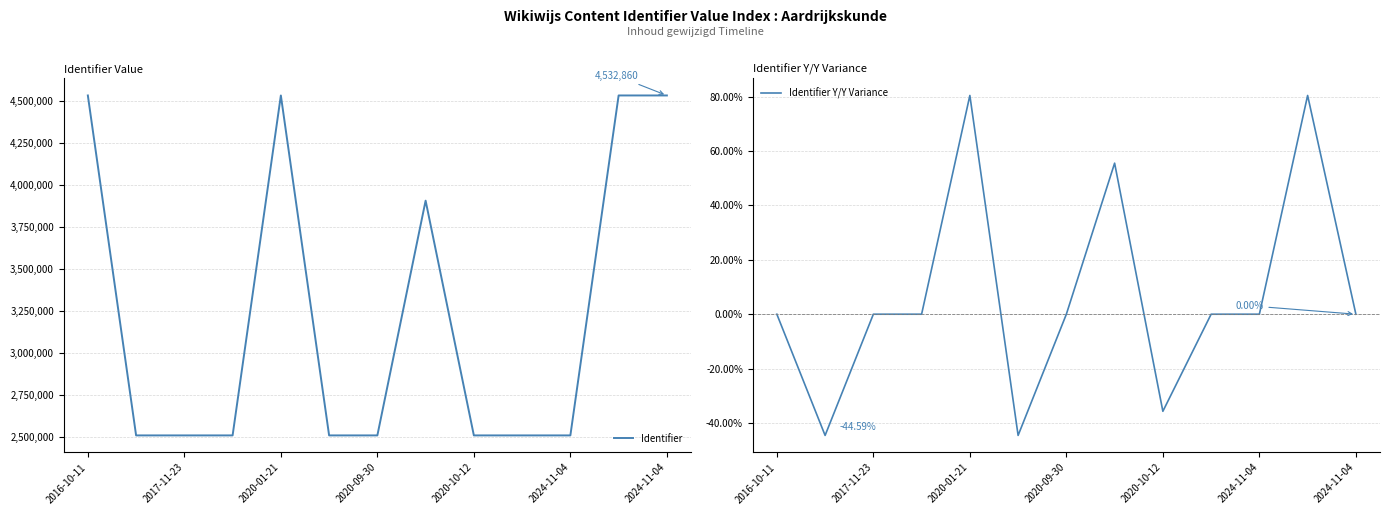

Is it true that Identifier equals 2110521.0 at 2016-10-11?

False